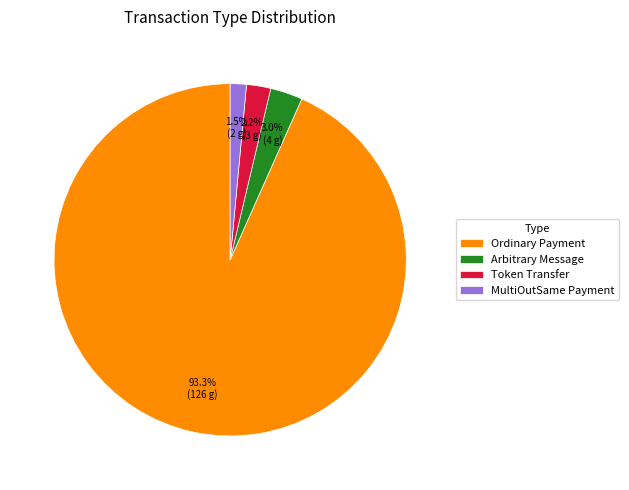

Is there a majority slice in this chart?

Yes